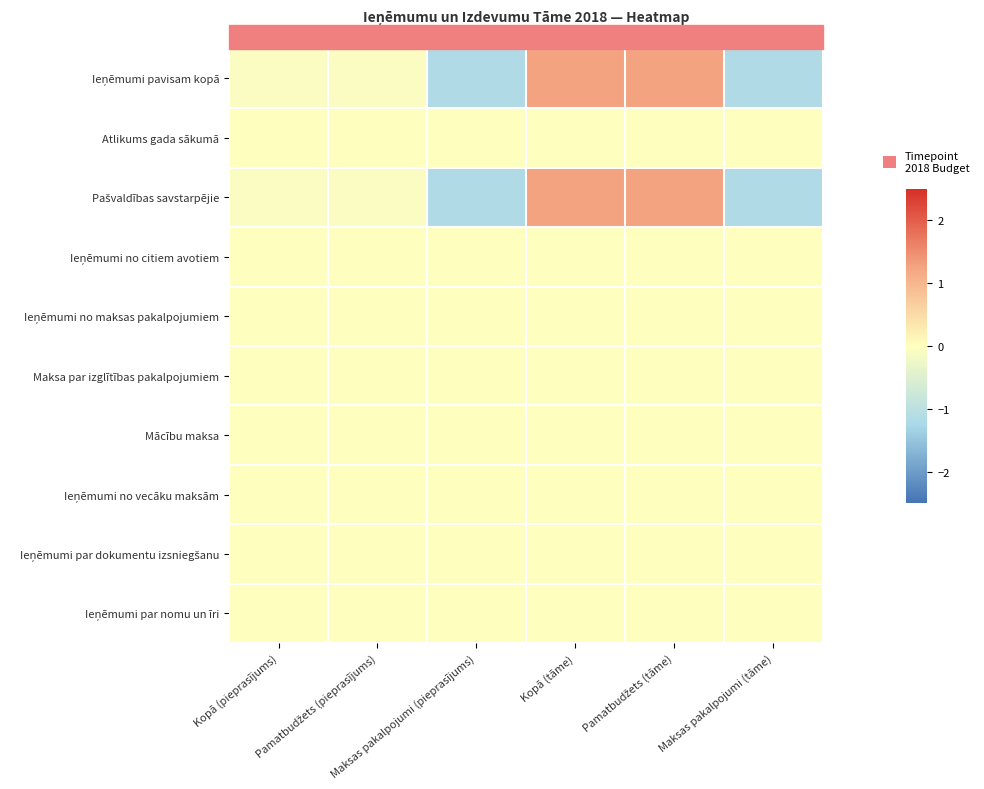

Which series changed the most between Maksas pakalpojumi (pieprasījums) and Kopā (tāme)?

Ieņēmumi pavisam kopā